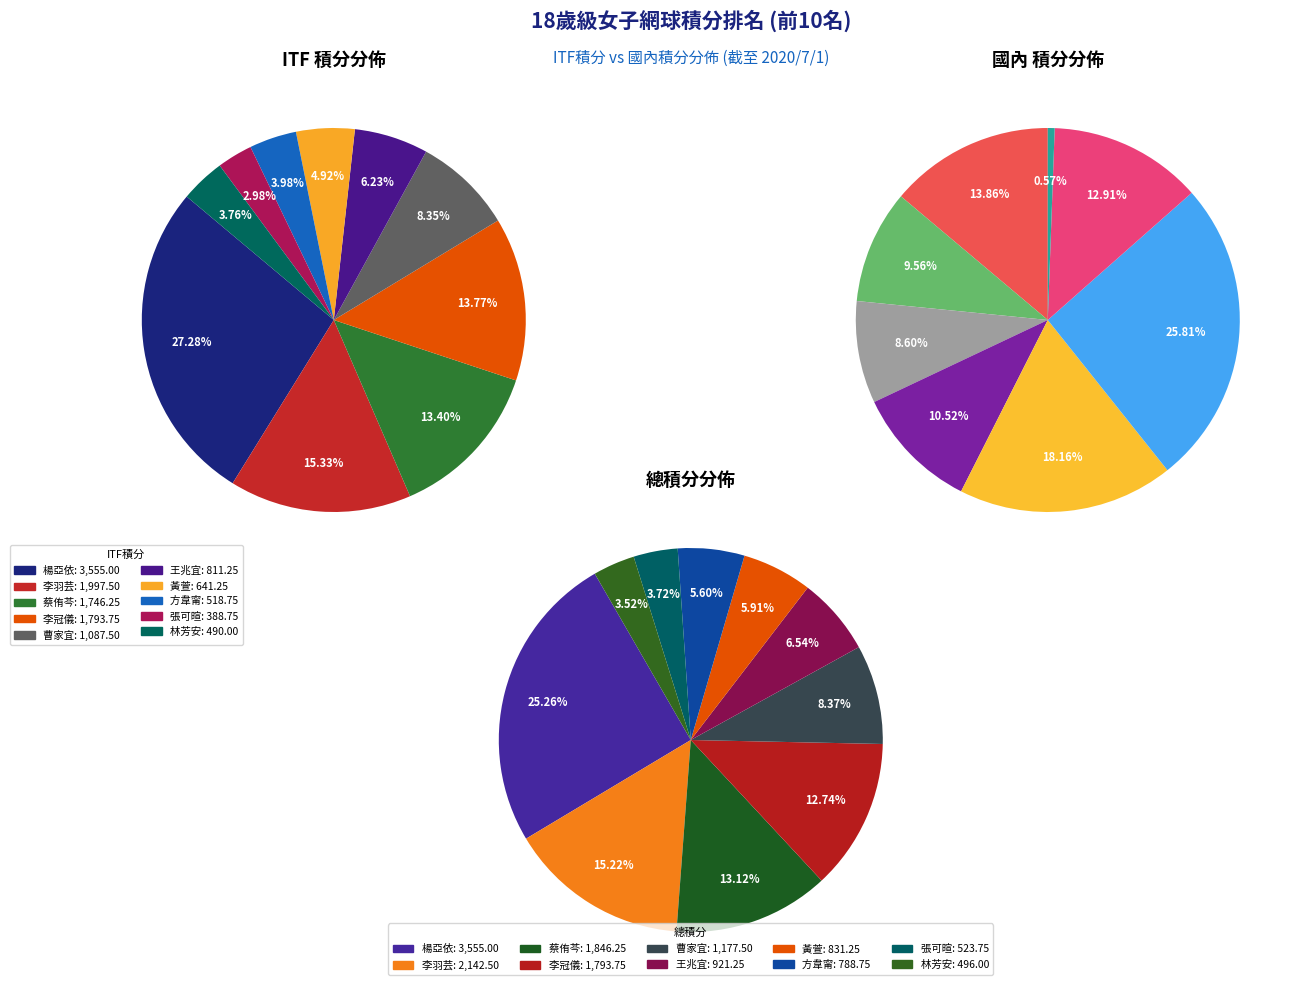

At 黃萱, list the series in order from smallest to largest.

國內積分, ITF積分